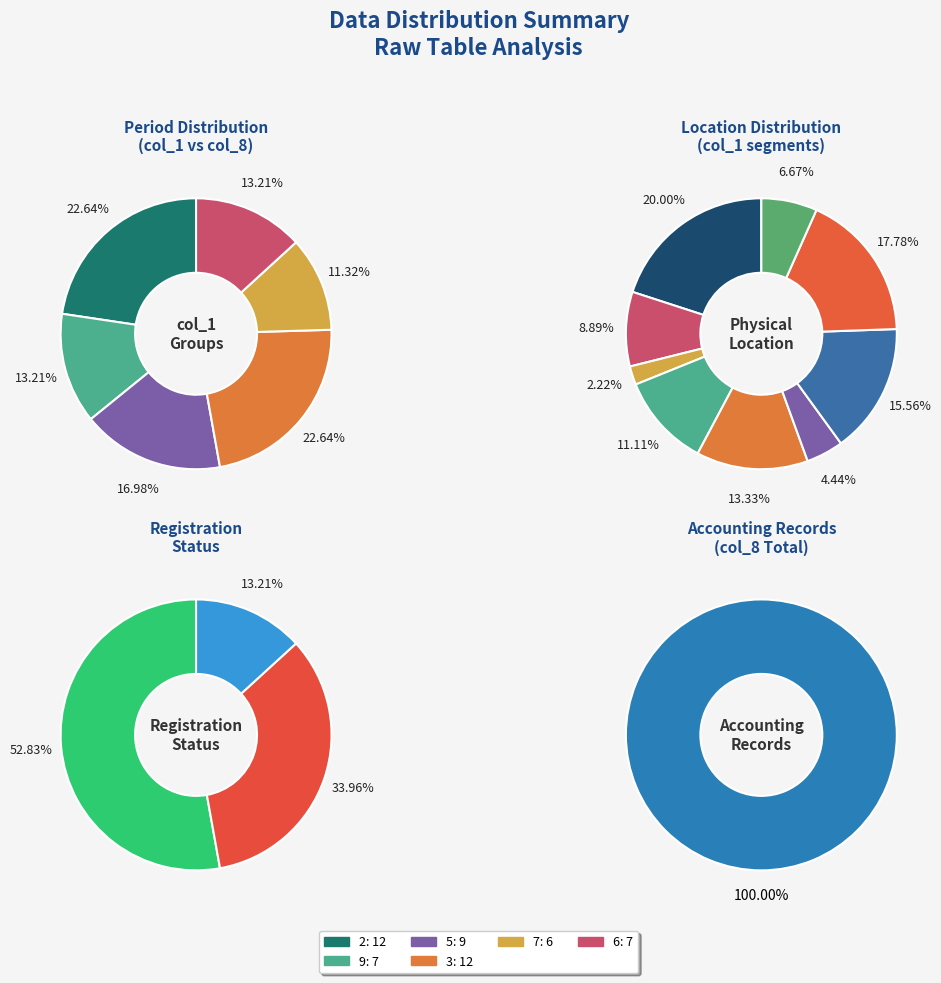

Between 9 and 6, which is larger?

6